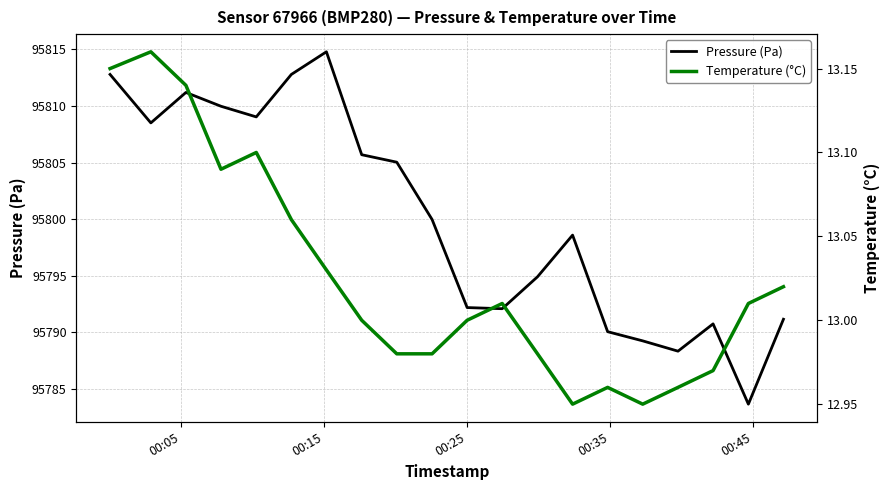

How many interior local valleys does the Temperature (°C) series have?

3